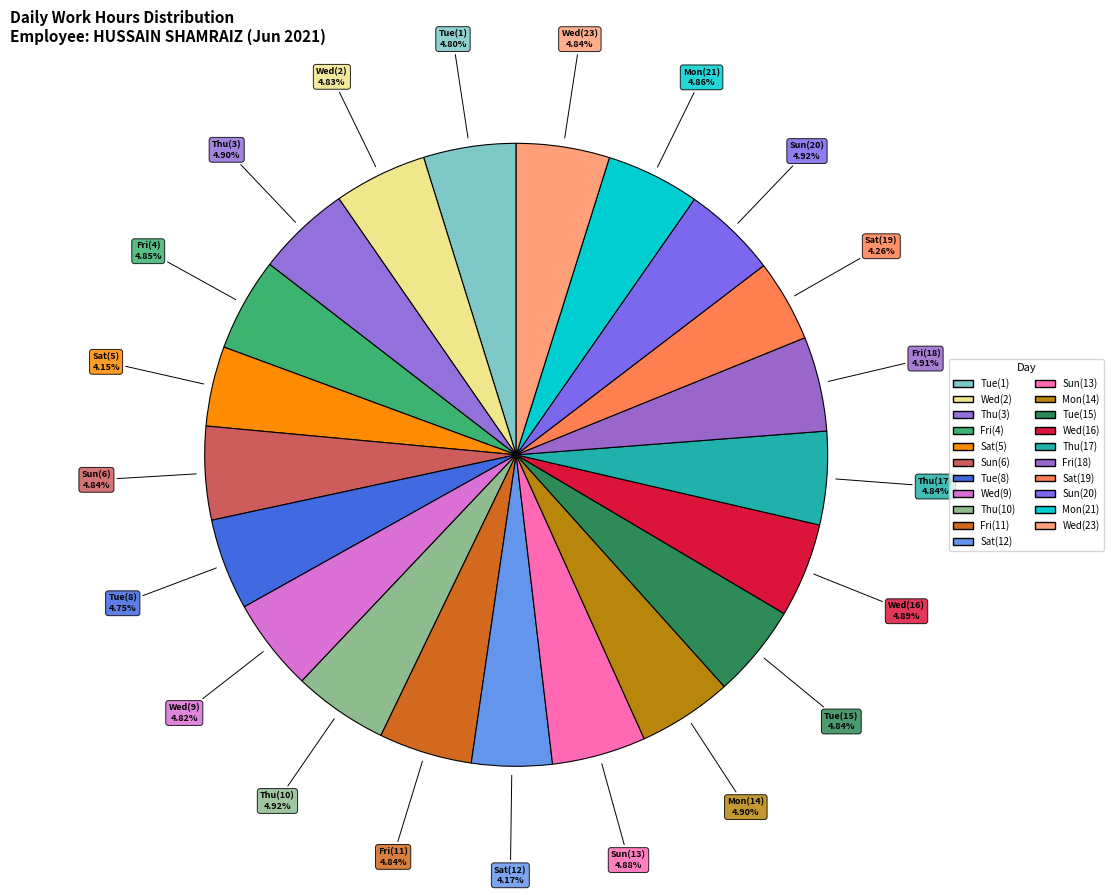

Count the number of slices in the pie.

21